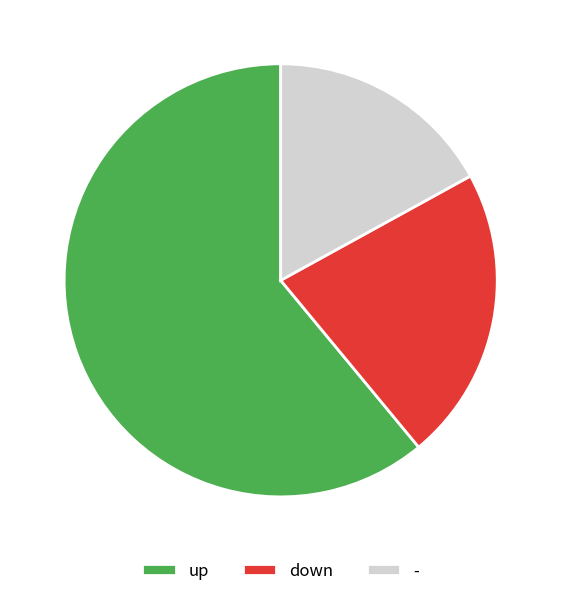

Which category has the biggest portion of the pie?

up